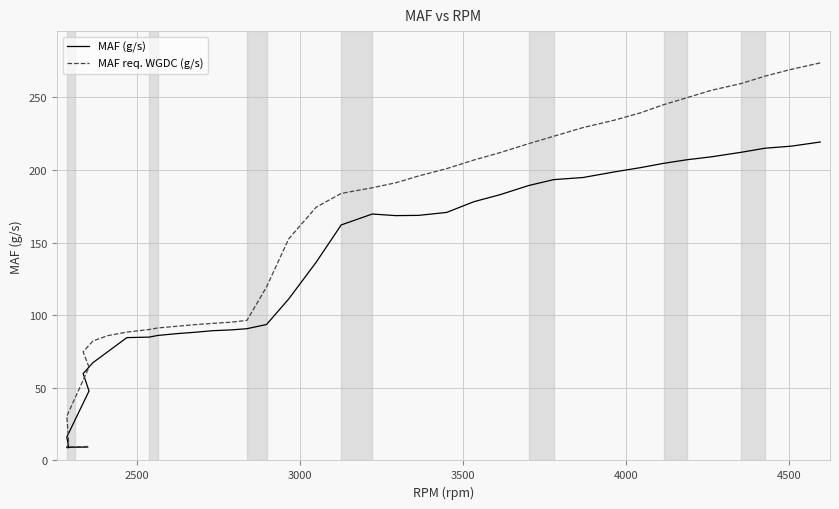

Reading left to right, extract all data points from this chart.

MAF (g/s): 9.2	9.2	9.1	8.9	8.8	16.2	47.8	59.8	67.3	75.0	84.6	84.9	86.1	87.3	88.3	89.3	89.9	90.7	93.6	111.2	136.4	162.2	169.7	168.6	168.8	170.8	178.2	182.9	189.3	193.4	194.8	198.7	201.6	204.6	207.0	209.1	212.2	215.0	216.4	219.2
MAF req. WGDC (g/s): 9.7	9.6	9.5	9.4	11.2	30.5	64.2	74.8	82.3	86.0	88.4	90.2	91.2	92.4	93.5	94.4	95.2	96.4	119.4	152.6	174.4	183.9	187.8	191.2	195.9	200.9	206.9	211.9	218.2	223.2	229.2	234.3	239.3	245.0	249.7	254.9	259.5	264.6	269.3	273.7